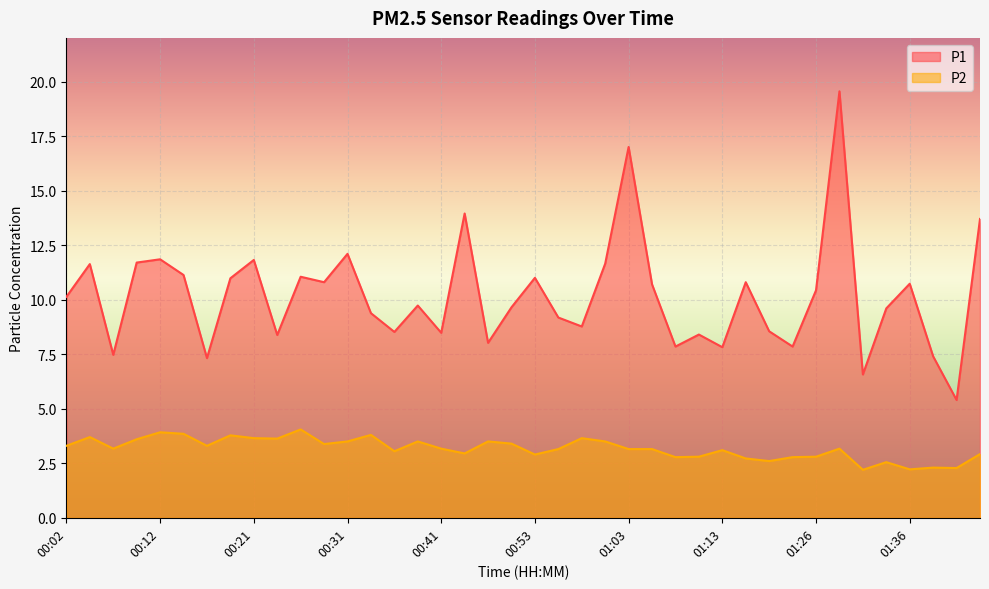

Rank the series at 00:14 from highest to lowest value.

P1, P2